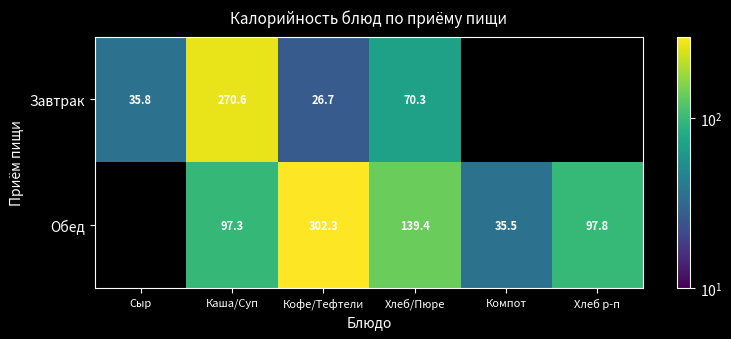

Count the number of categories in the chart.

6